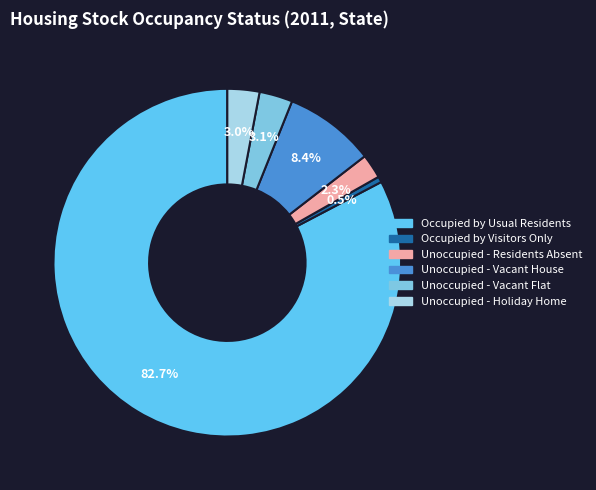

Which has a higher value, Occupied by Visitors Only or Unoccupied - Vacant House?

Unoccupied - Vacant House